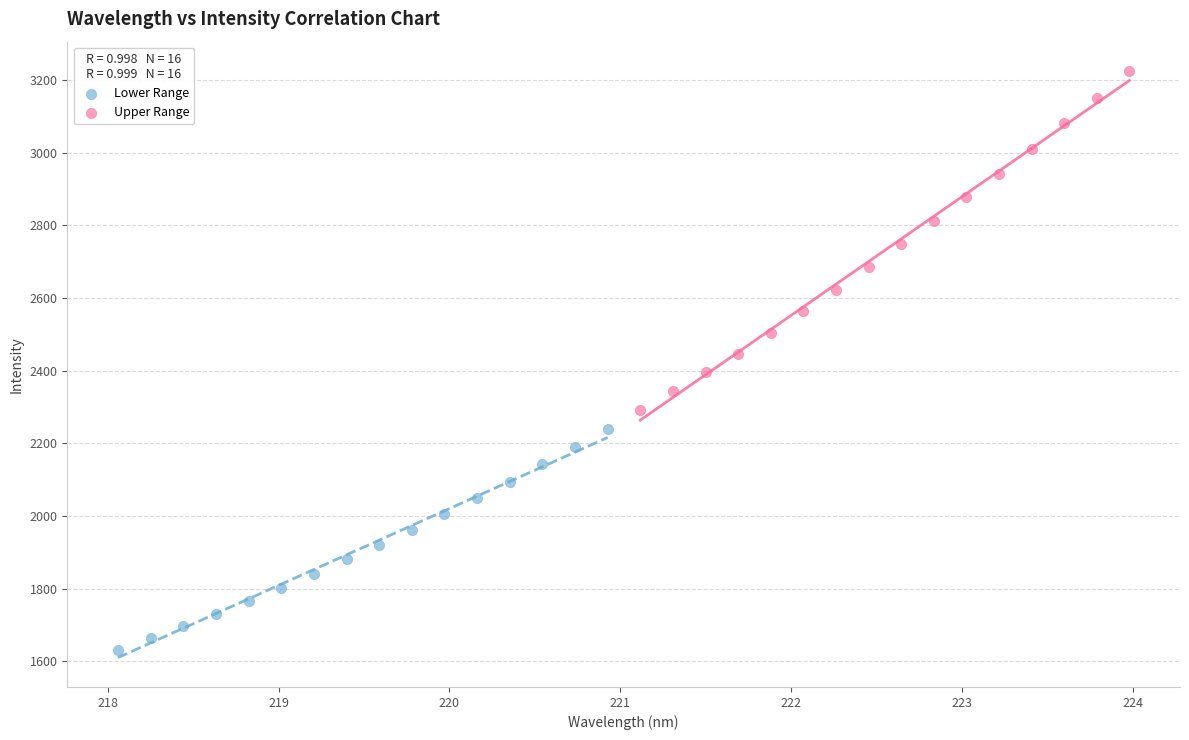

Which series contains the highest Y value?

Upper Range